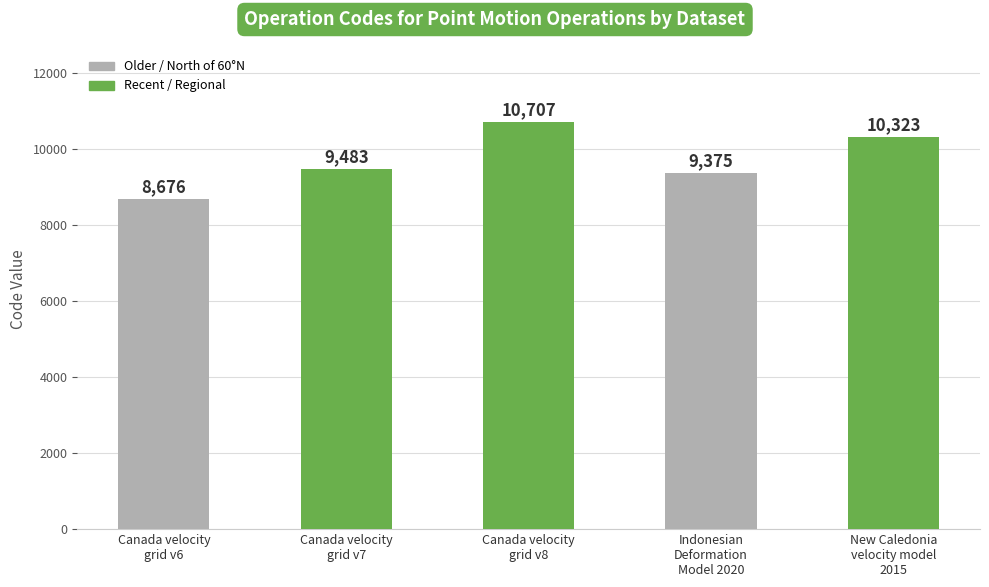

What is the change in value from Canada velocity
grid v8 to New Caledonia
velocity model
2015?

-384